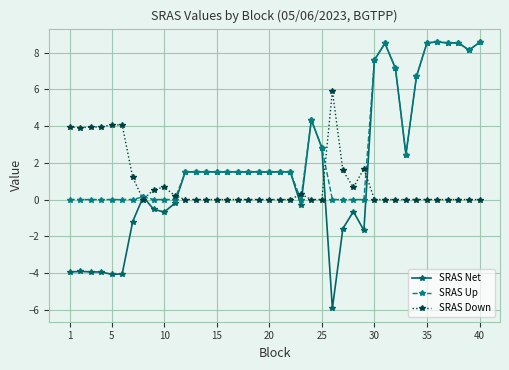

At how many categories does at least one series exceed 3?

18